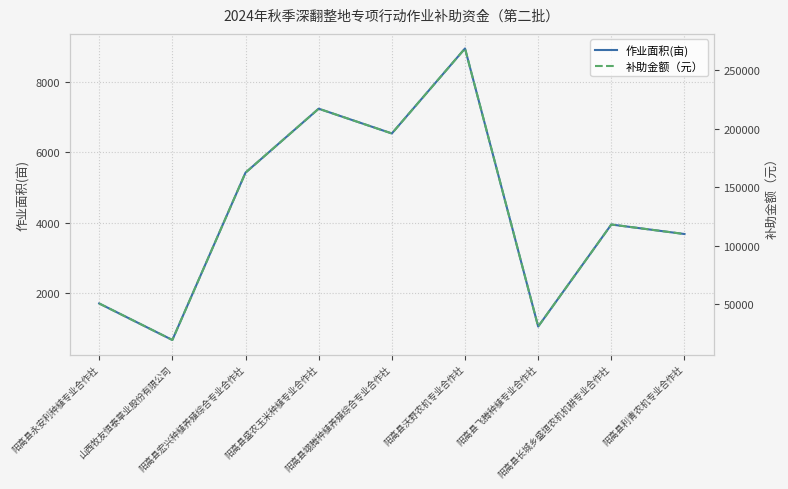

What is the value of the 作业面积(亩) point at the 9th from the left?

3673.5